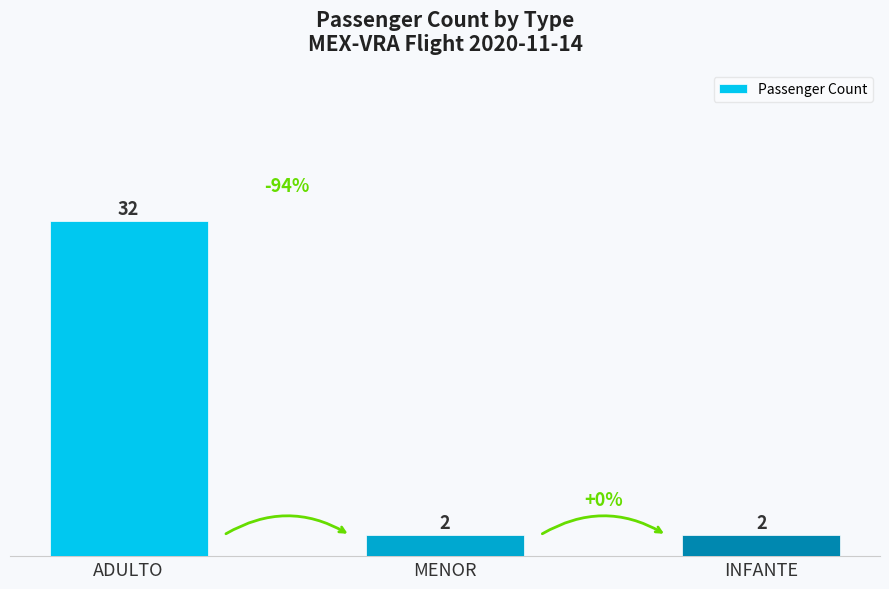

What is the change in value from ADULTO to INFANTE?

-30